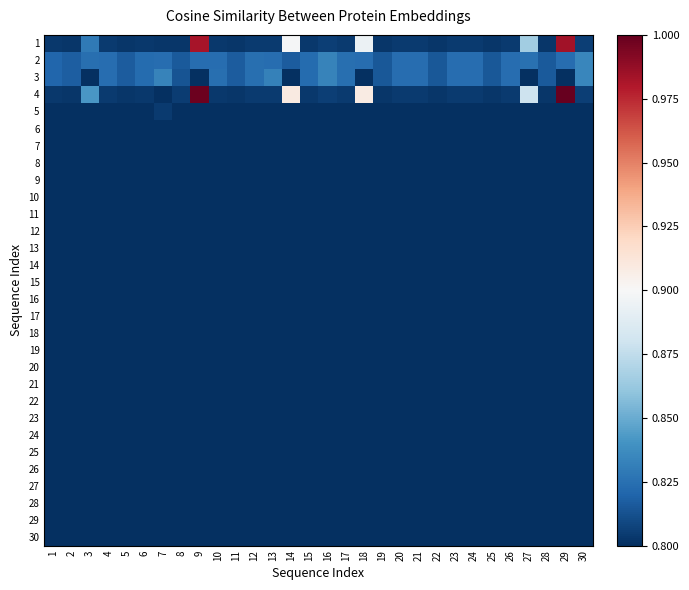

What is the maximum value shown in the chart?

1.0